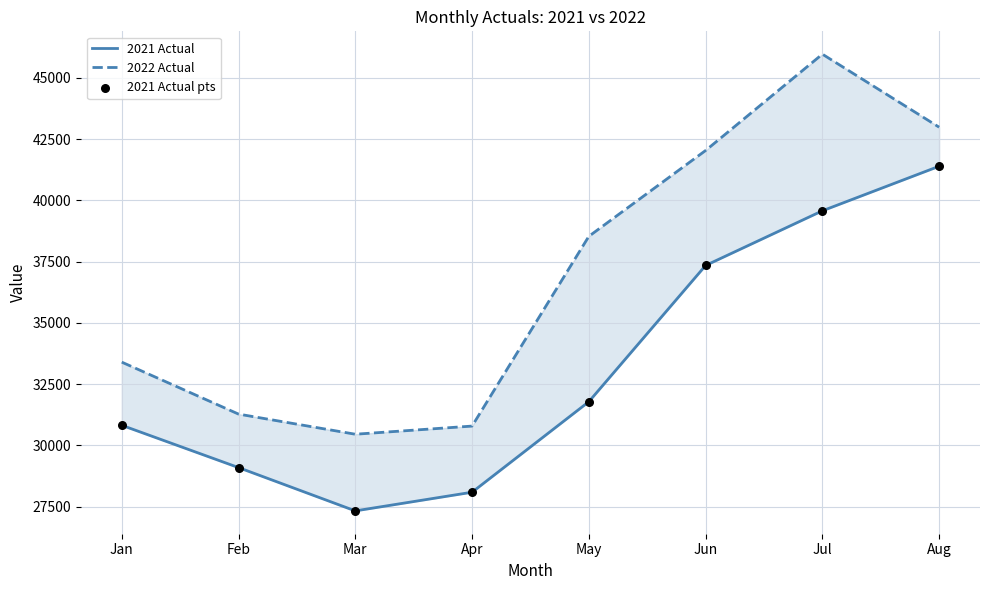

What is the total value across all series at Mar?

85113